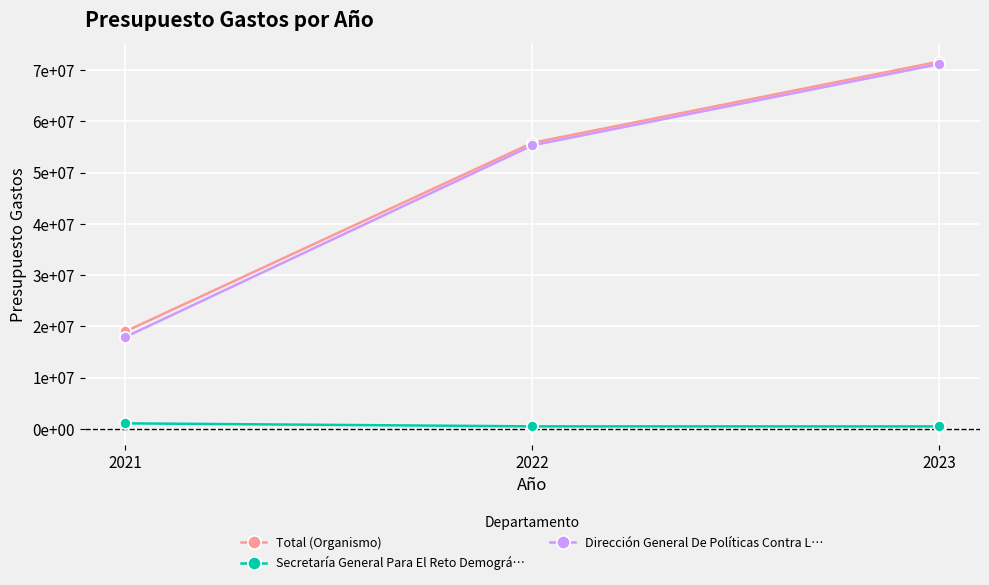

Does the chart have visible grid lines?

Yes